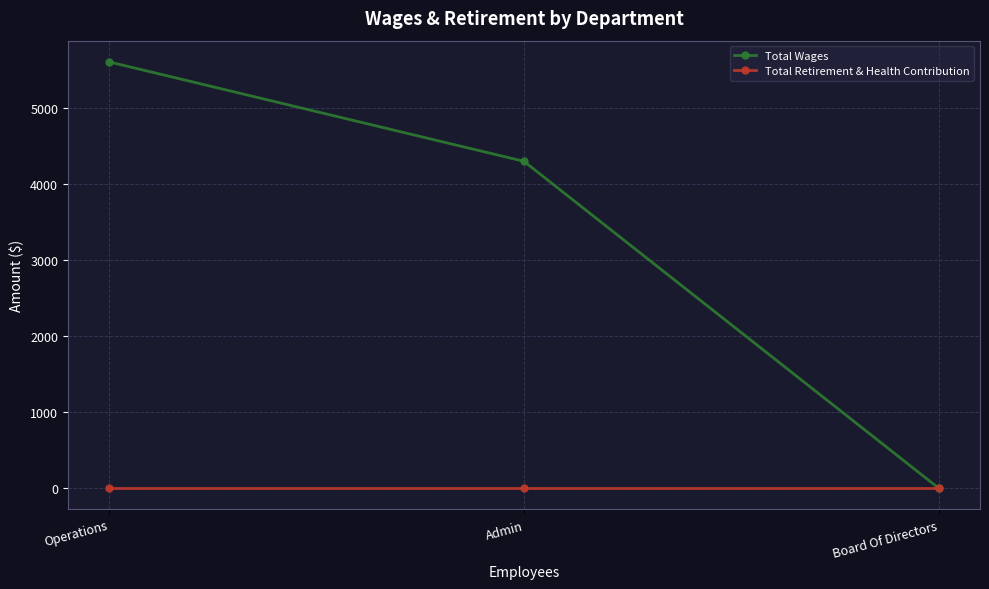

What is the label of the 1st point from the right?

Board Of Directors